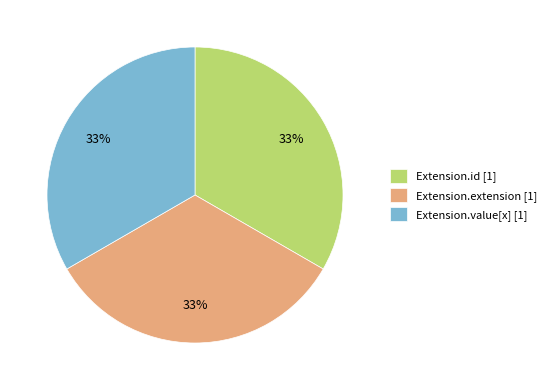

How many segments does this pie chart have?

3